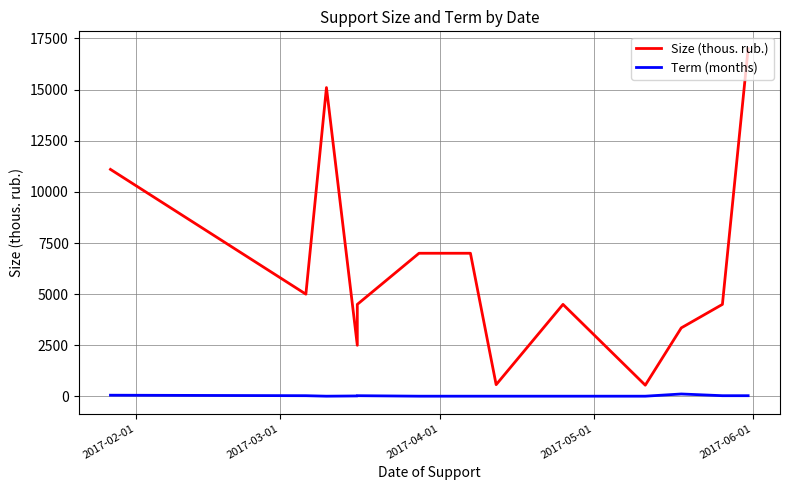

Reading left to right, transcribe all the data shown in this chart.

Size (thous. rub.): 11100	5000	15100	2500	4500	7000	7000	575	4500	550	3351	4500	17000
Term (months): 60	36	12	24	36	12	12	12	12	12	120	36	36